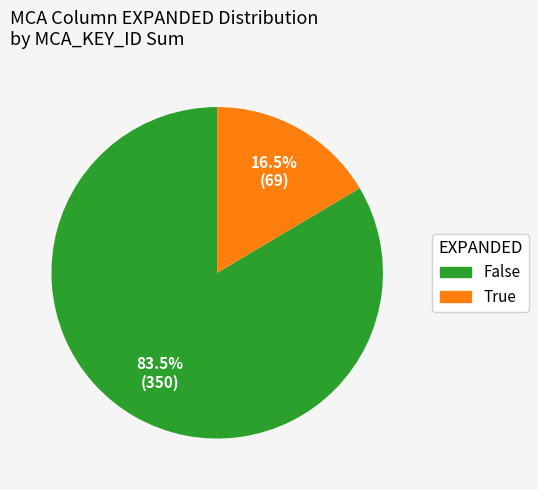

Is there any slice that represents more than half of the pie?

Yes